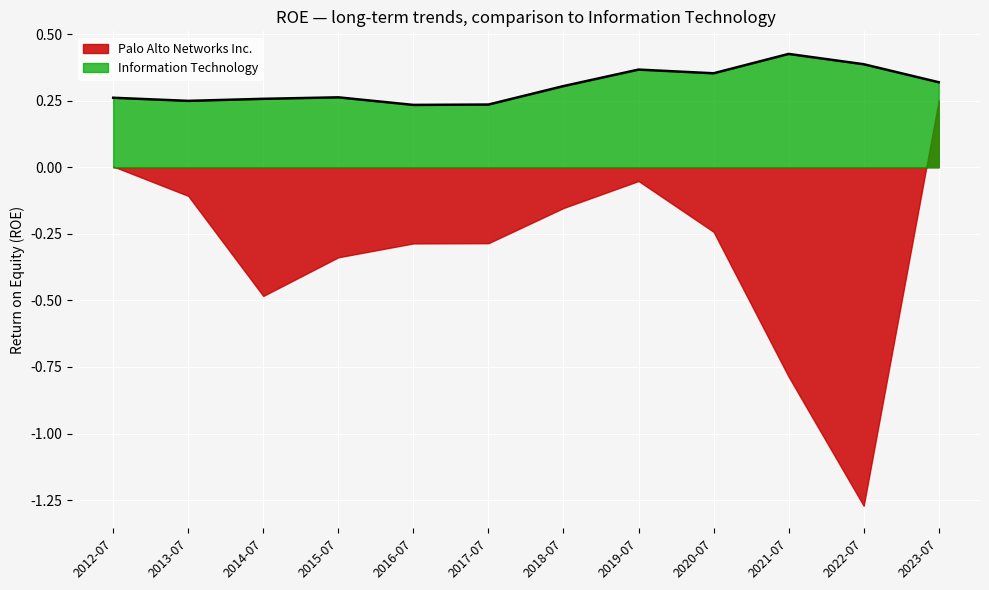

Is it true that Information Technology equals 0.7 at 2021-07?

False